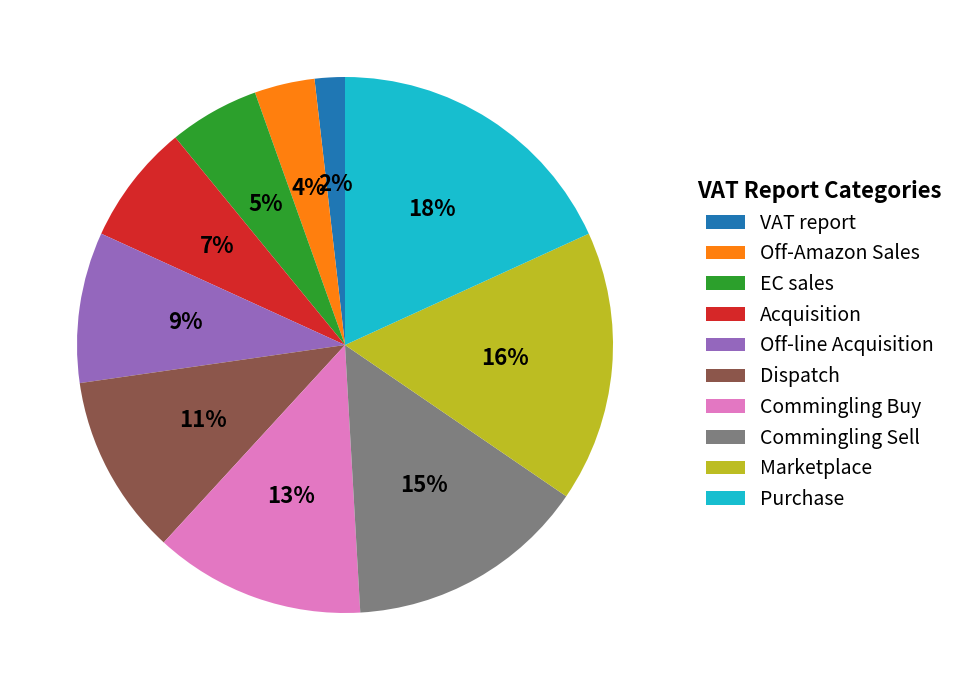

How many slices are in this pie chart?

10